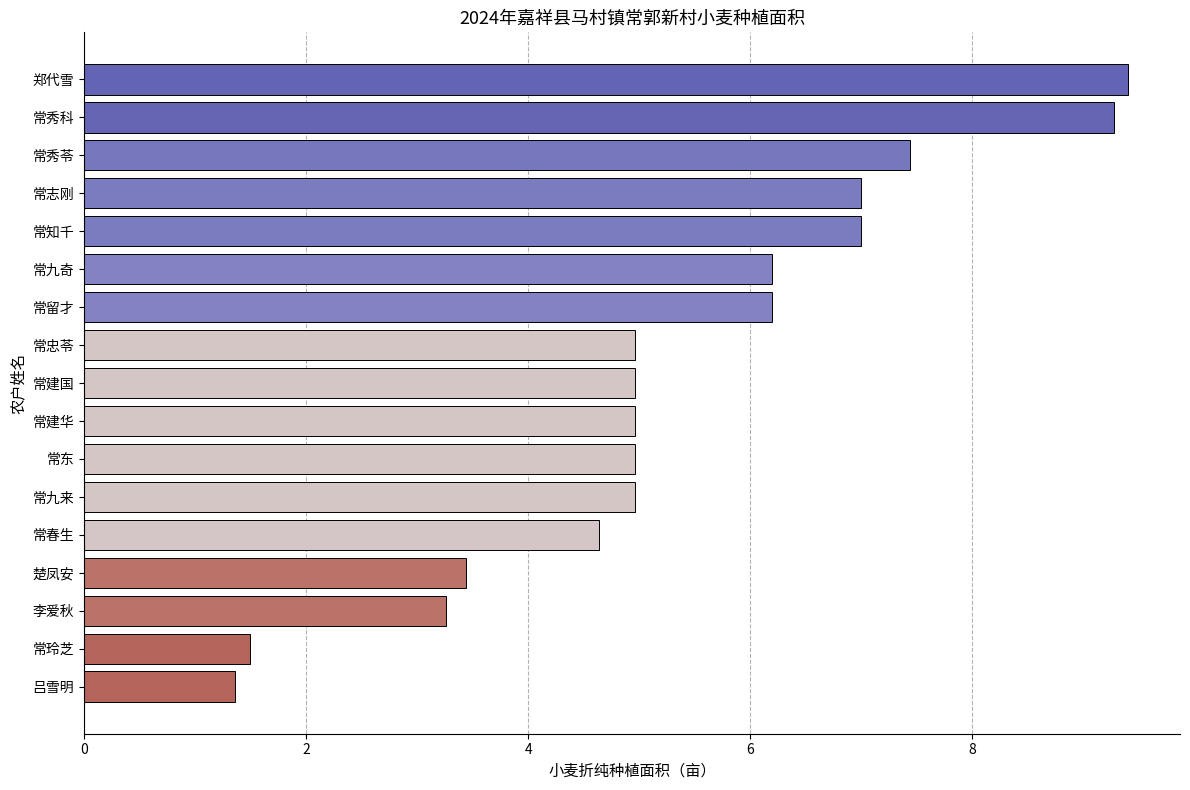

What is the value of the 15th bar from the top?

3.3